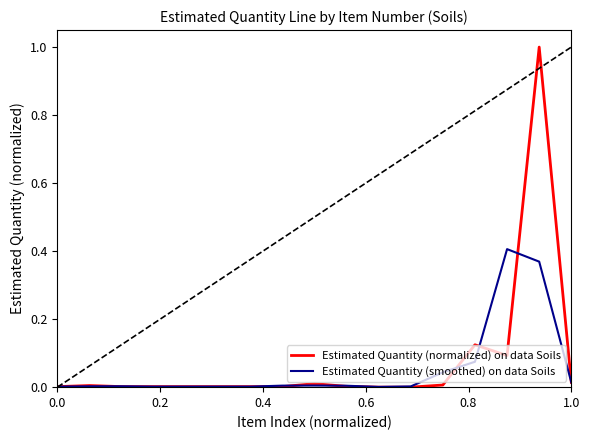

What is the greatest value displayed?

1.0